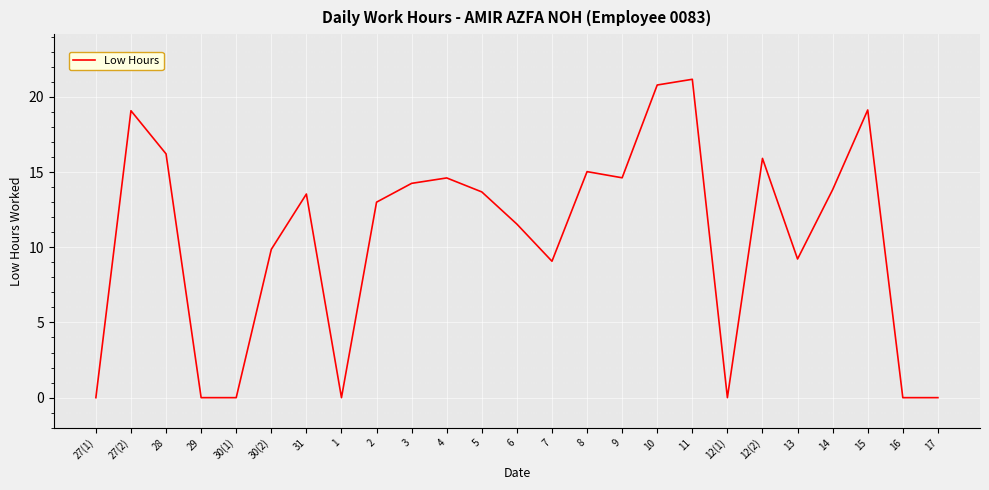

What position from the right is 2?

17